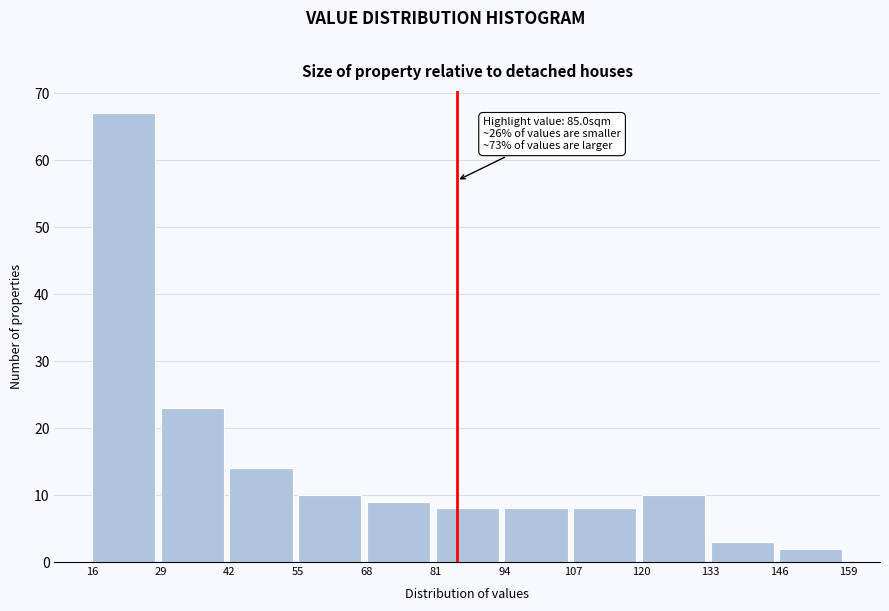

Which range on the x-axis has the tallest bar?

16 to 29